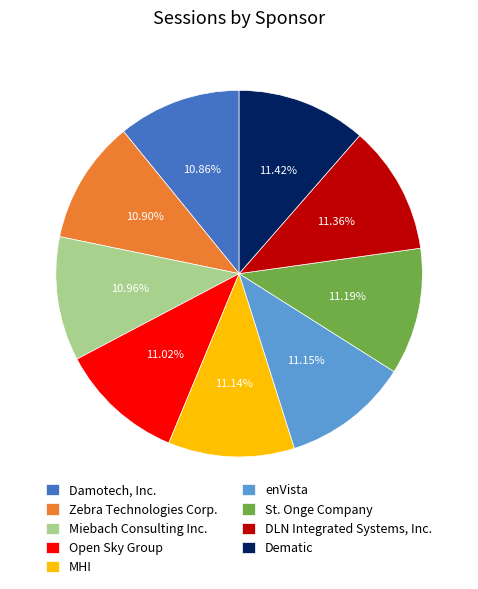

To the nearest percent, what percentage of the pie is Damotech, Inc.?

11%